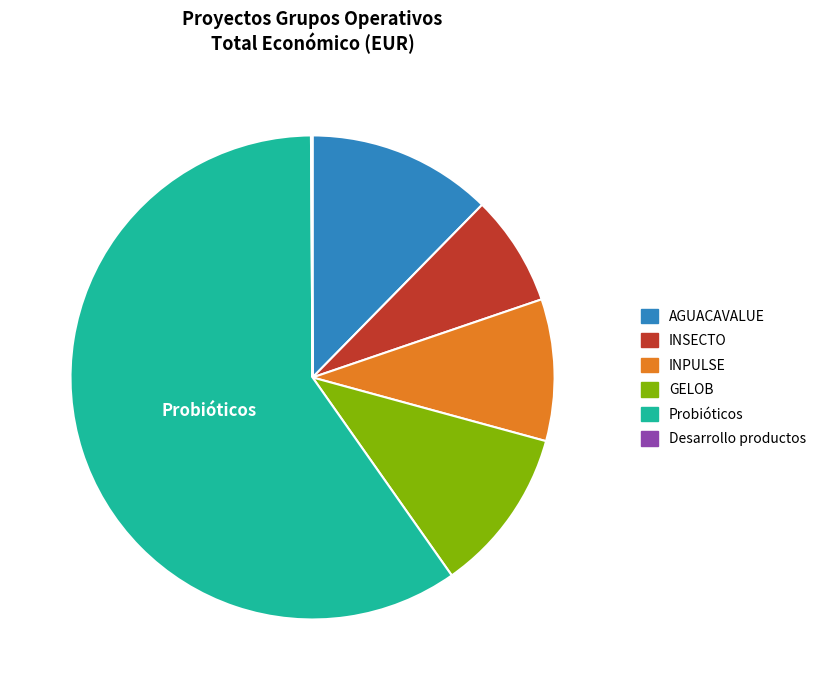

Between GELOB and INSECTO, which is larger?

GELOB